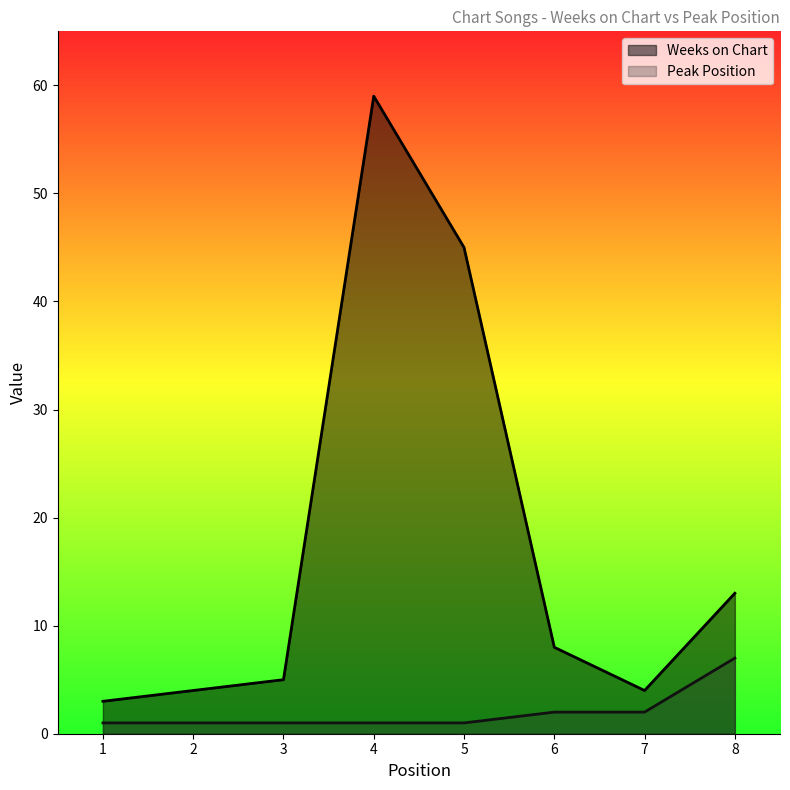

Which label corresponds to the largest value in the chart?

4